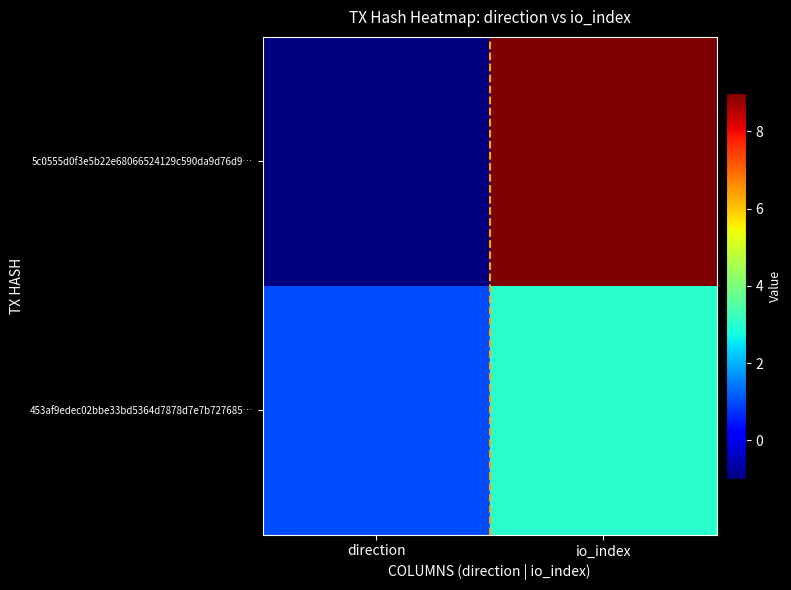

Which series has the largest total across all categories?

5c0555d0f3e5b22e68066524129c590da9d76d9…